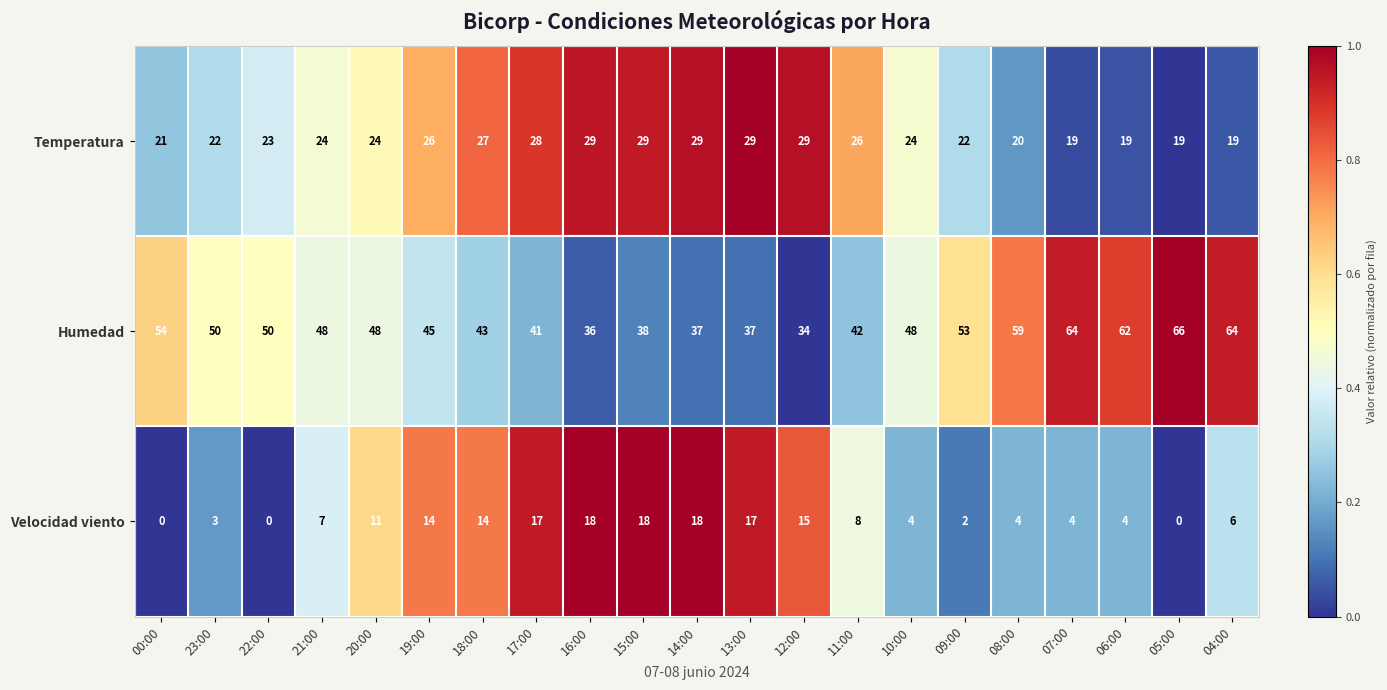

Which series changed the most between 23:00 and 21:00?

Velocidad viento